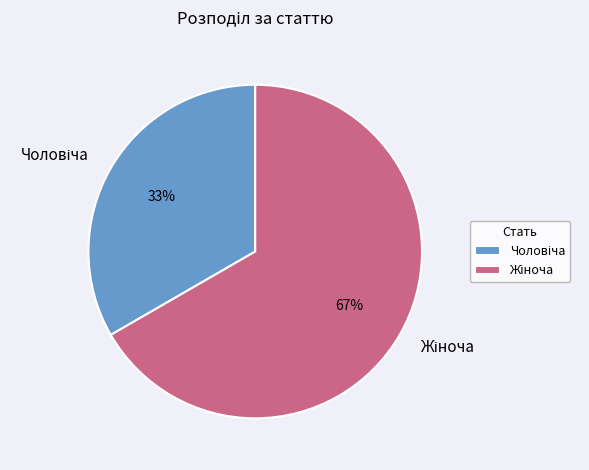

To the nearest percent, what is the average slice percentage?

50%